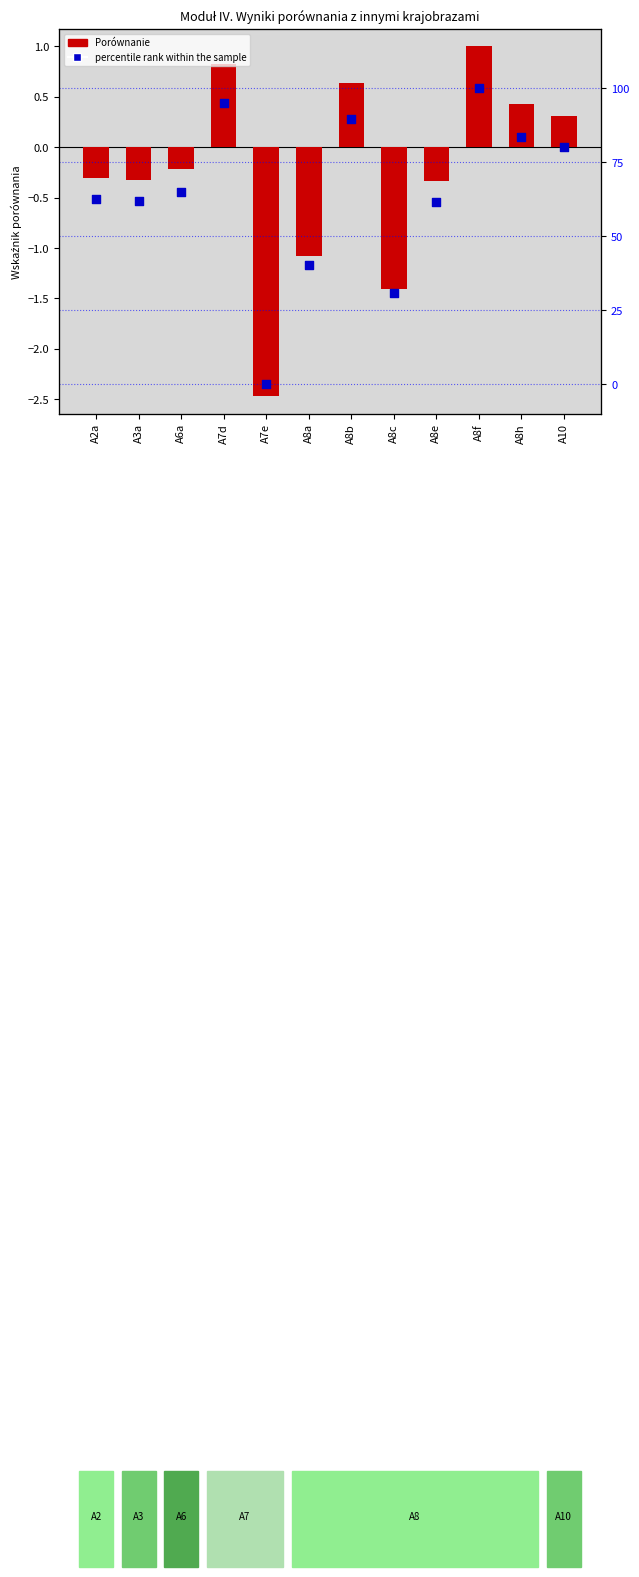

At which category is the sum across all series the highest?

A8f